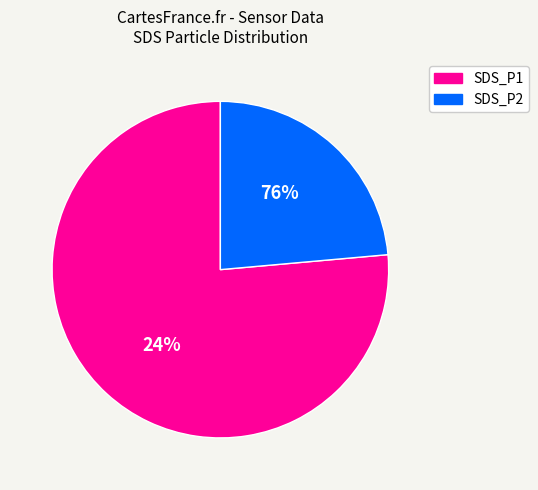

True or false: SDS_P1 accounts for 76% of the total.

True